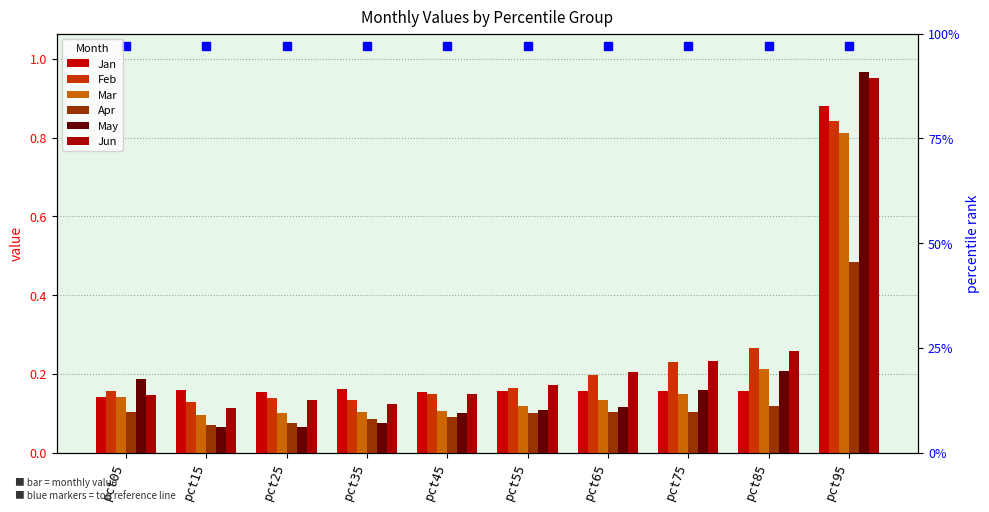

Count the number of data series in this chart.

6